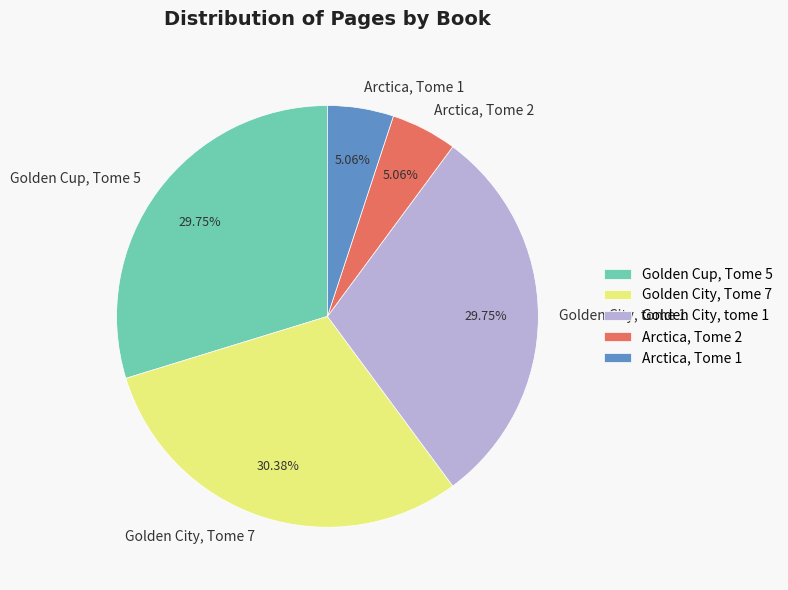

The Golden Cup, Tome 5 slice represents 35% of the pie. True or false?

False